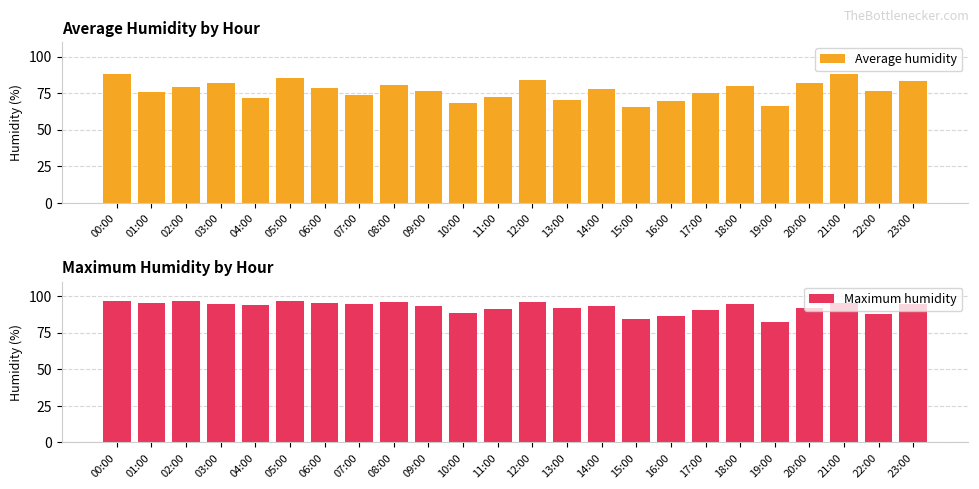

At which label does Average humidity reach its peak?

21:00